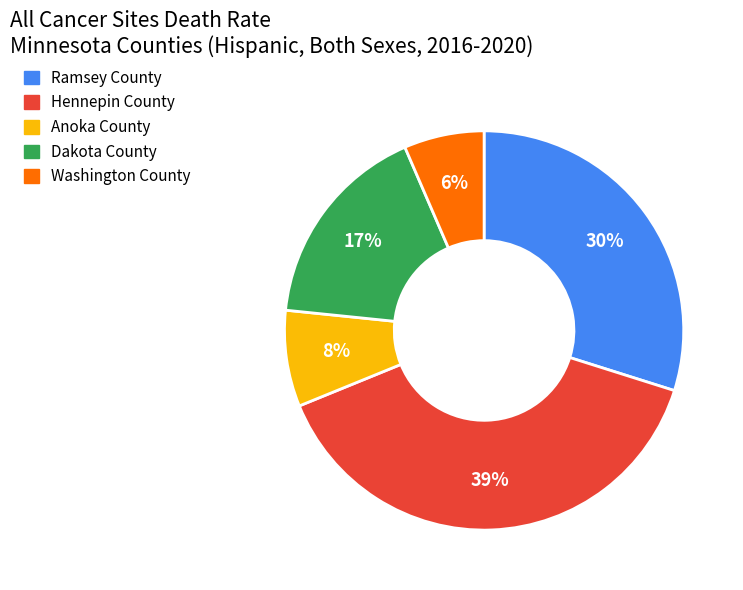

To the nearest percent, what is the combined percentage of Washington County and Ramsey County?

36%